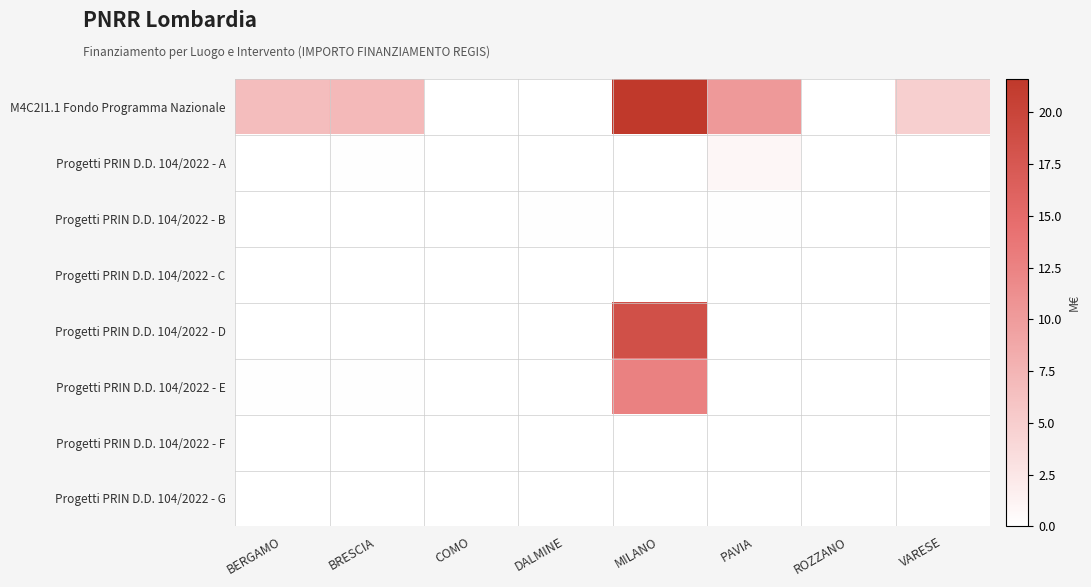

Reading left to right, list all the values displayed in this chart.

M4C2I1.1 Fondo Programma Nazionale: BERGAMO=6.7	BRESCIA=7.0	COMO=0.1	DALMINE=0.1	MILANO=21.6	PAVIA=10.3	ROZZANO=0.1	VARESE=4.9
Progetti PRIN D.D. 104/2022 - A: BERGAMO=0.0	BRESCIA=0.1	COMO=0.0	DALMINE=0.0	MILANO=0.1	PAVIA=0.9	ROZZANO=0.0	VARESE=0.0
Progetti PRIN D.D. 104/2022 - B: BERGAMO=0.0	BRESCIA=0.1	COMO=0.1	DALMINE=0.1	MILANO=0.0	PAVIA=0.1	ROZZANO=0.0	VARESE=0.1
Progetti PRIN D.D. 104/2022 - C: BERGAMO=0.0	BRESCIA=0.0	COMO=0.0	DALMINE=0.0	MILANO=0.0	PAVIA=0.0	ROZZANO=0.0	VARESE=0.0
Progetti PRIN D.D. 104/2022 - D: BERGAMO=0.1	BRESCIA=0.1	COMO=0.0	DALMINE=0.0	MILANO=18.6	PAVIA=0.0	ROZZANO=0.0	VARESE=0.0
Progetti PRIN D.D. 104/2022 - E: BERGAMO=0.1	BRESCIA=0.1	COMO=0.0	DALMINE=0.0	MILANO=12.6	PAVIA=0.0	ROZZANO=0.0	VARESE=0.0
Progetti PRIN D.D. 104/2022 - F: BERGAMO=0.0	BRESCIA=0.0	COMO=0.0	DALMINE=0.0	MILANO=0.0	PAVIA=0.0	ROZZANO=0.0	VARESE=0.0
Progetti PRIN D.D. 104/2022 - G: BERGAMO=0.0	BRESCIA=0.0	COMO=0.0	DALMINE=0.0	MILANO=0.0	PAVIA=0.0	ROZZANO=0.0	VARESE=0.0